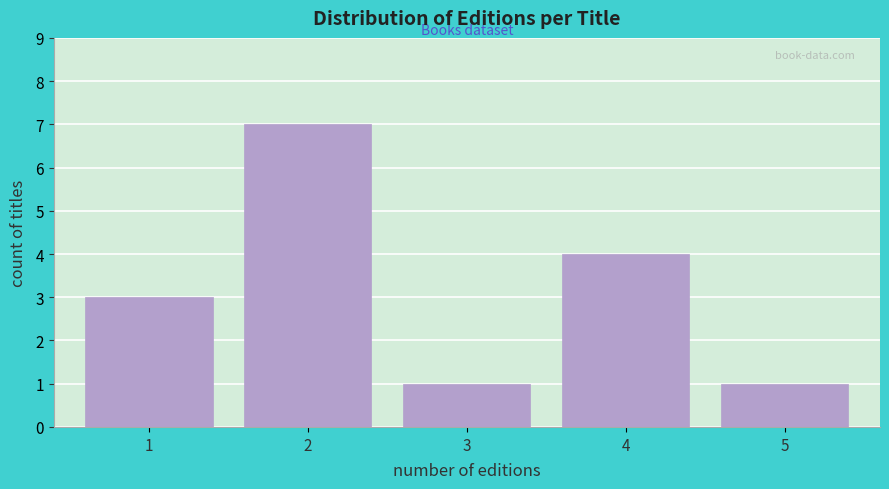

Reading right to left, transcribe all the data shown in this chart.

1	4	1	7	3